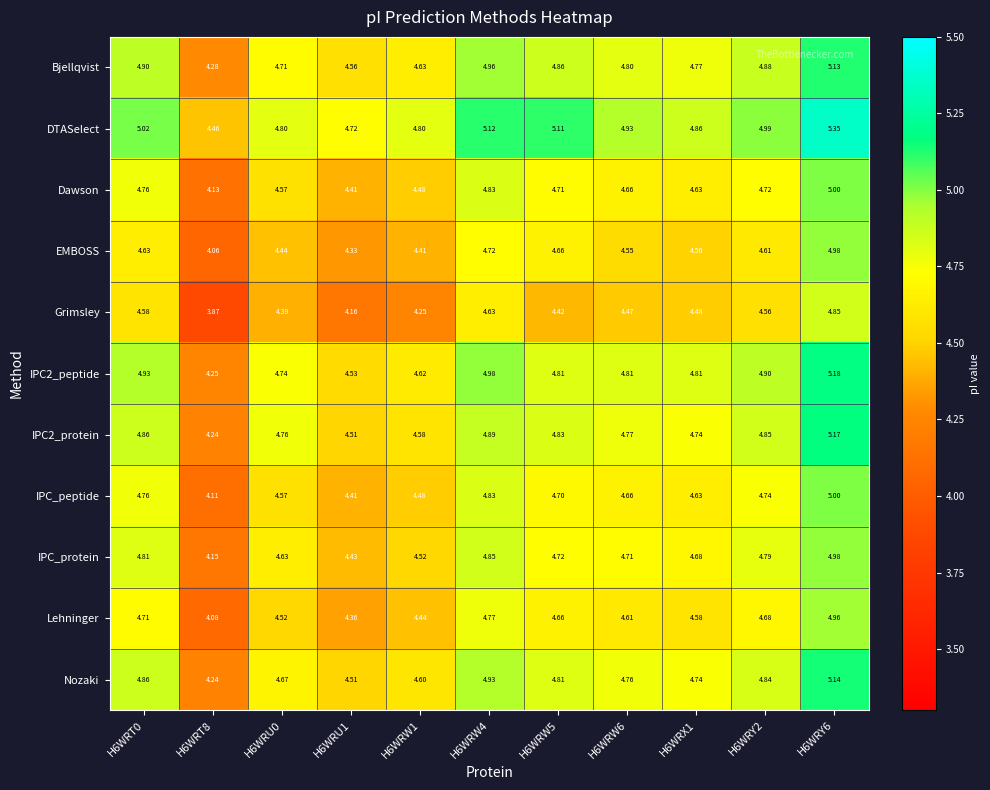

Which series changed the most between H6WRU0 and H6WRX1?

Grimsley